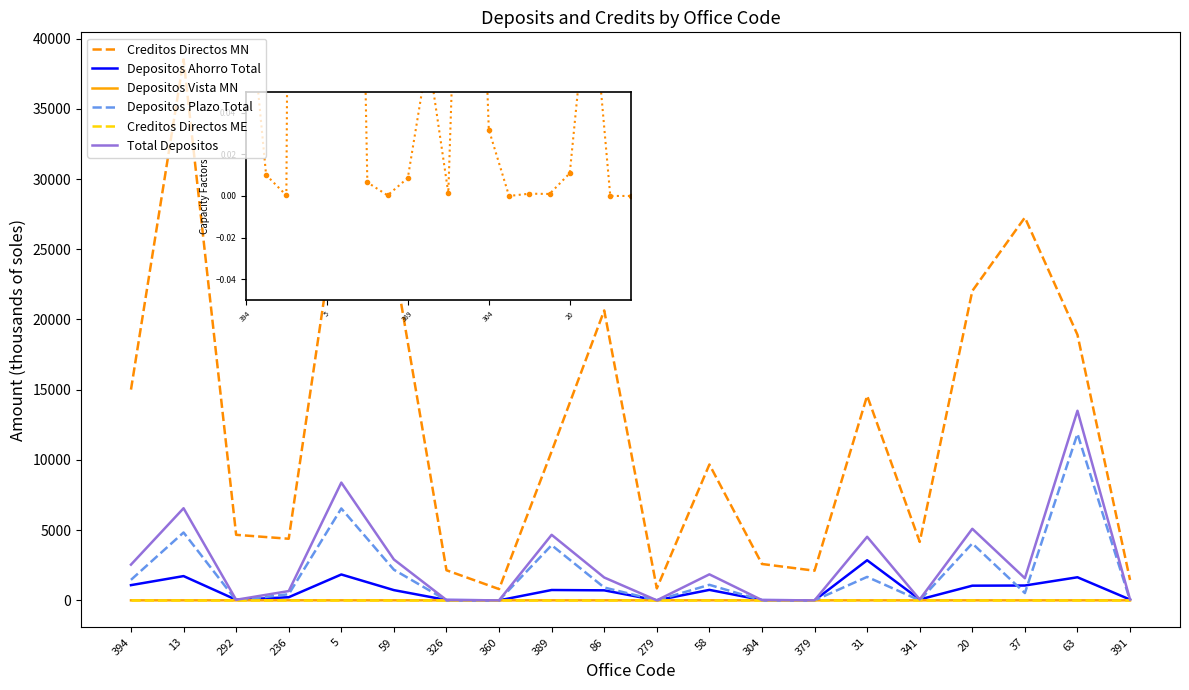

Is the value of Depositos Vista MN at 391 greater than the value of Creditos Directos MN at 58?

No